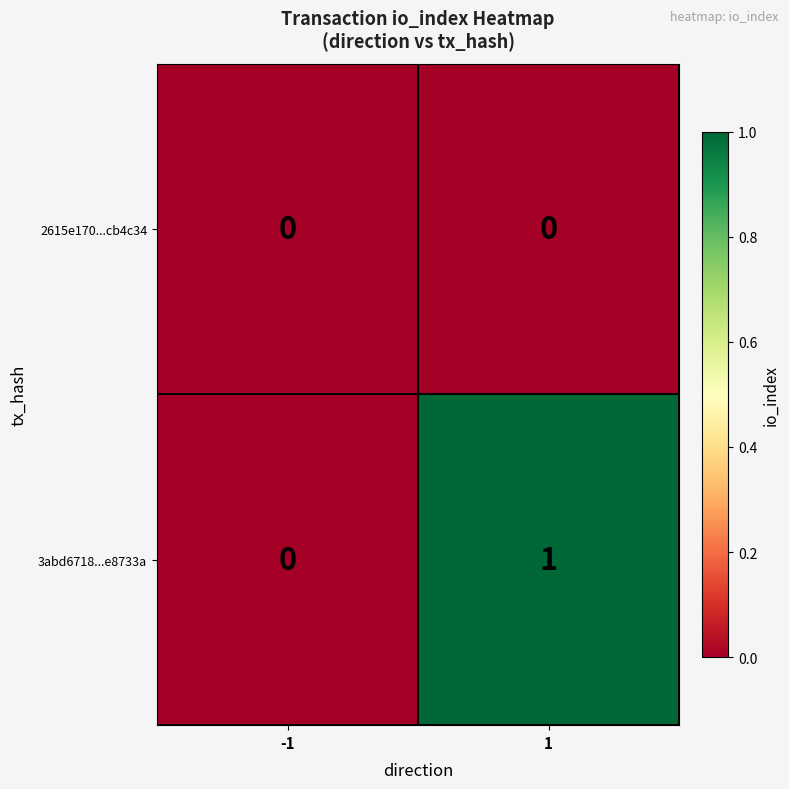

Rank the series by their maximum value, from lowest to highest.

2615e170...cb4c34, 3abd6718...e8733a